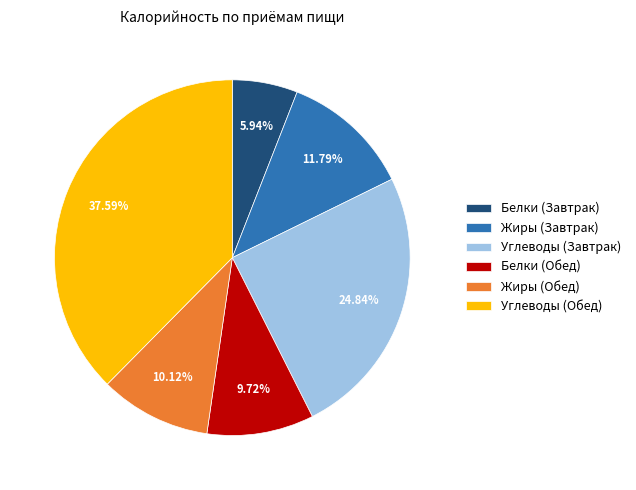

How many segments does this pie chart have?

6